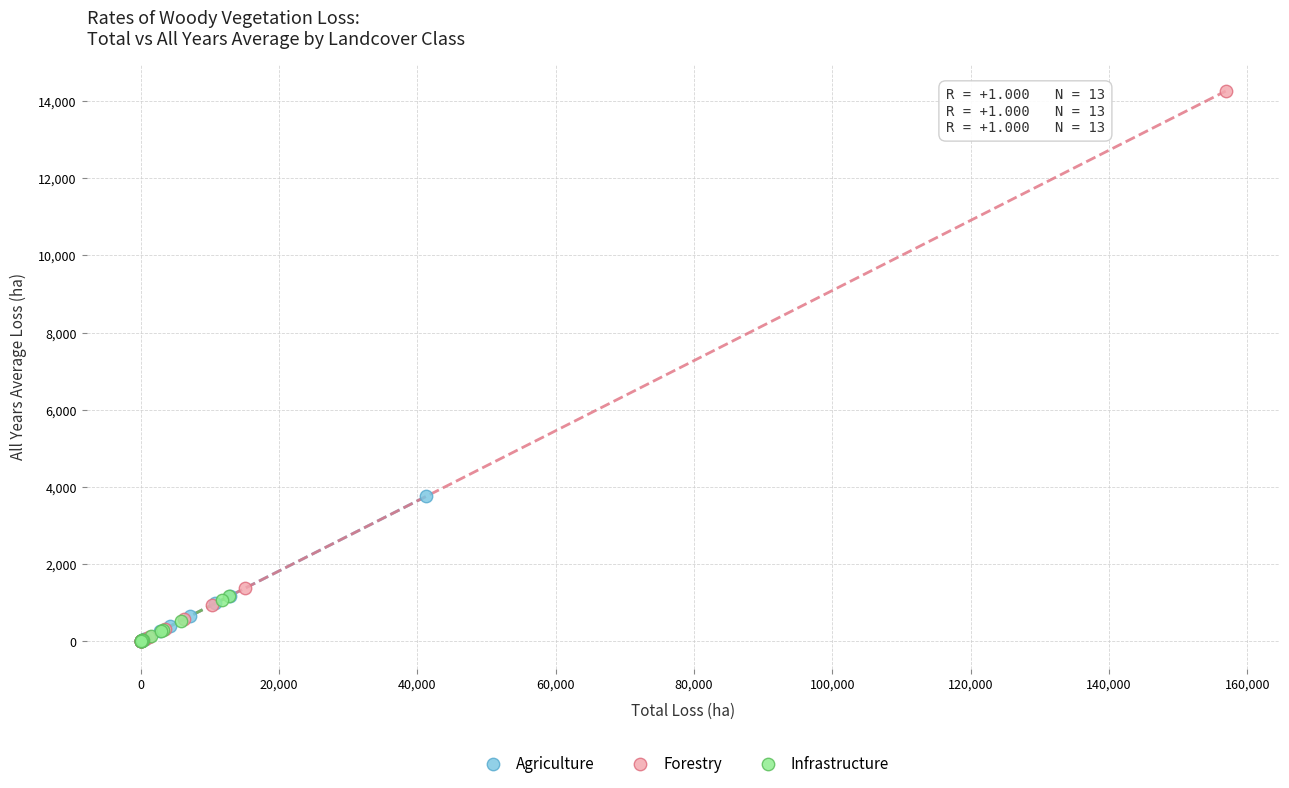

Which series contains the highest Y value?

Forestry